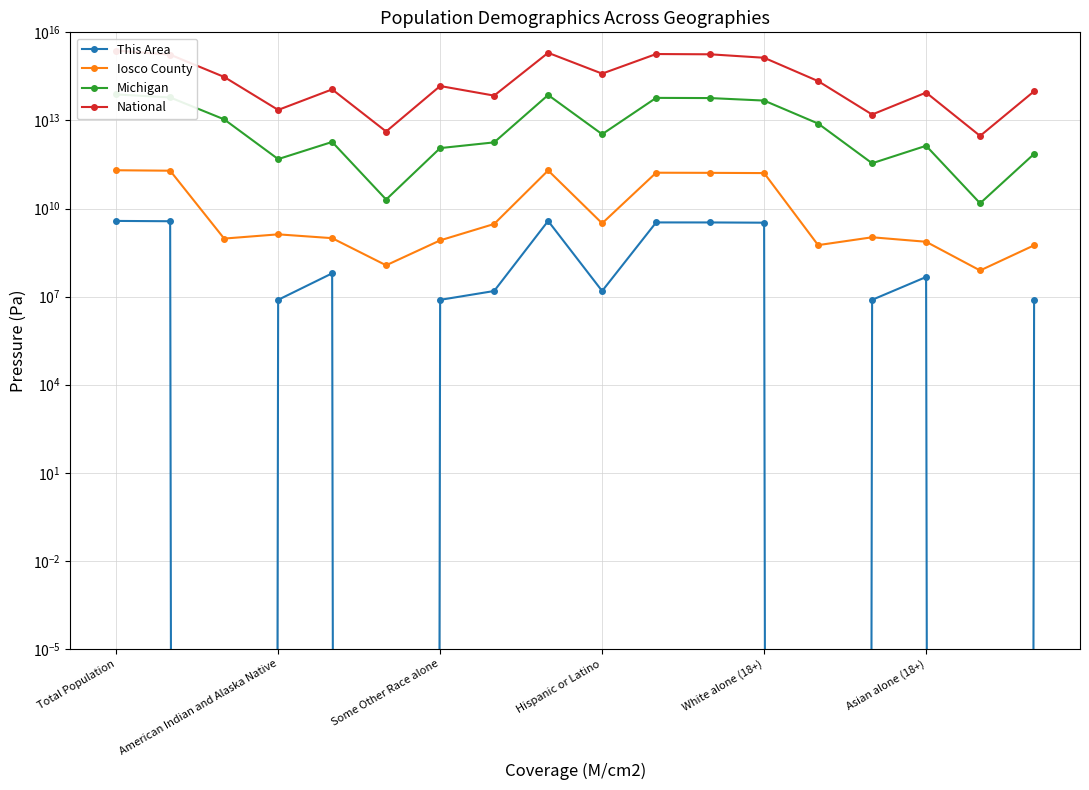

What is the total value across all series at Hispanic or Latino?

395777239702165.4